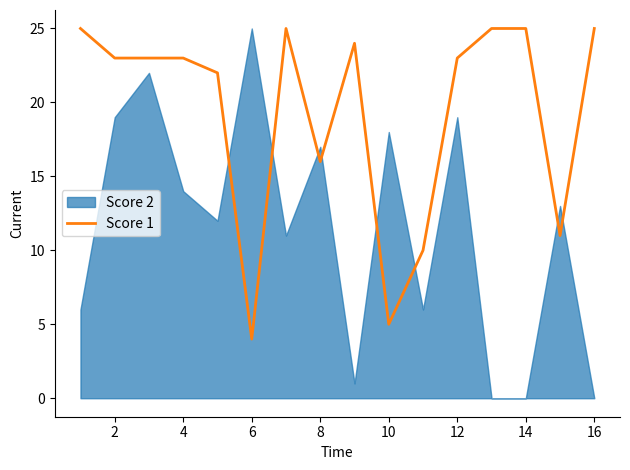

At which label is Score 1 closest to 14?

8